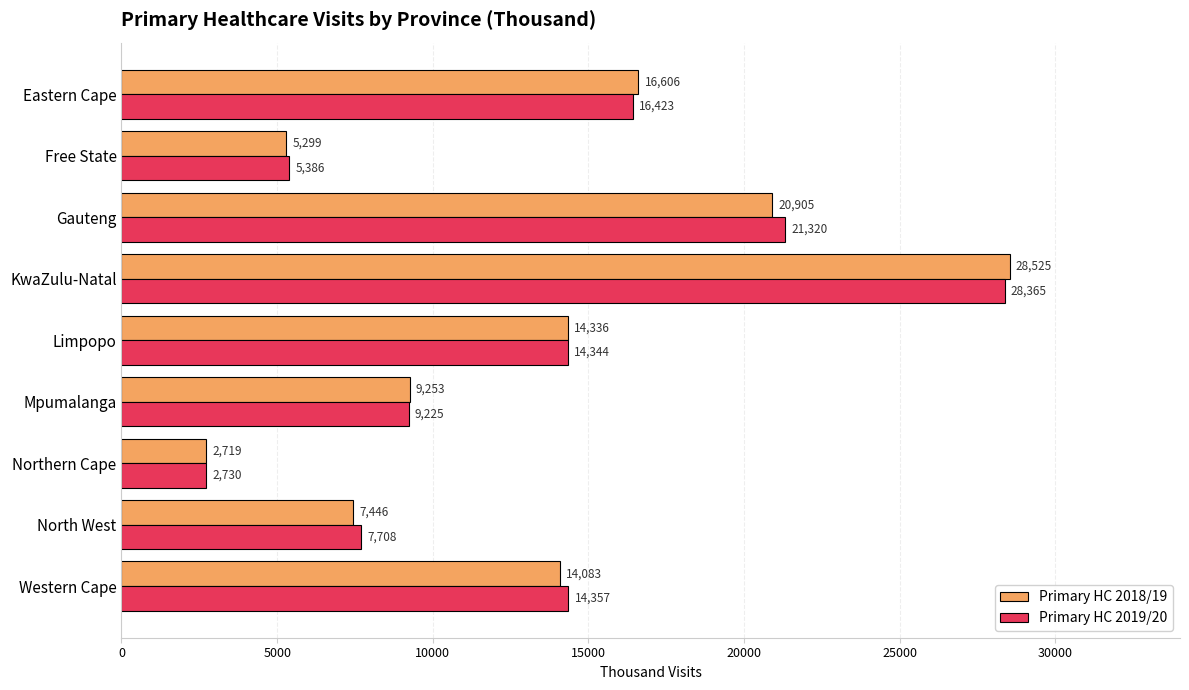

Which category has the highest value in the Primary HC 2019/20 series?

KwaZulu-Natal